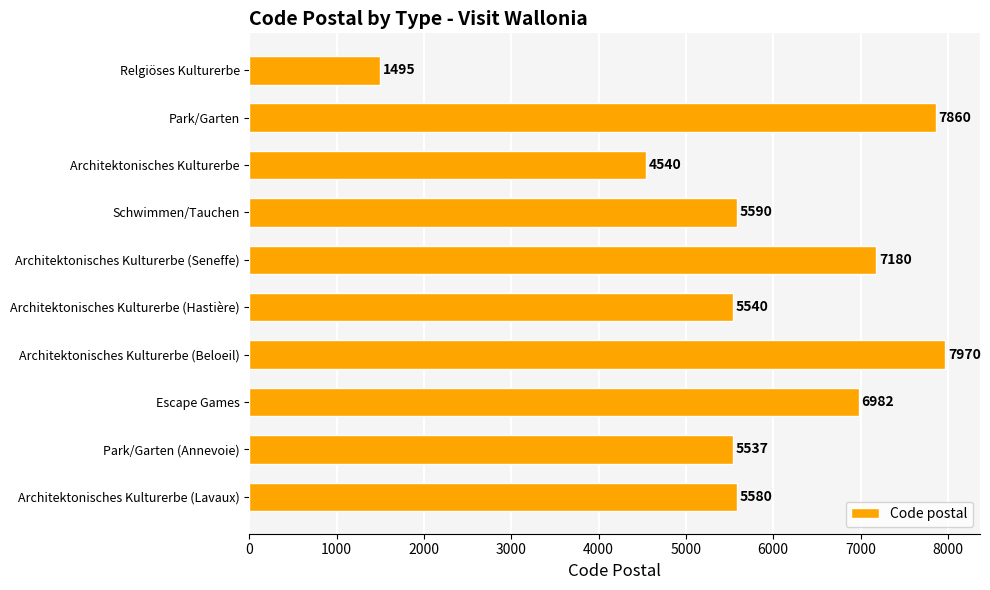

List the labels in order of value, largest first.

Architektonisches Kulturerbe (Beloeil), Park/Garten, Architektonisches Kulturerbe (Seneffe), Escape Games, Schwimmen/Tauchen, Architektonisches Kulturerbe (Lavaux), Architektonisches Kulturerbe (Hastière), Park/Garten (Annevoie), Architektonisches Kulturerbe, Relgiöses Kulturerbe